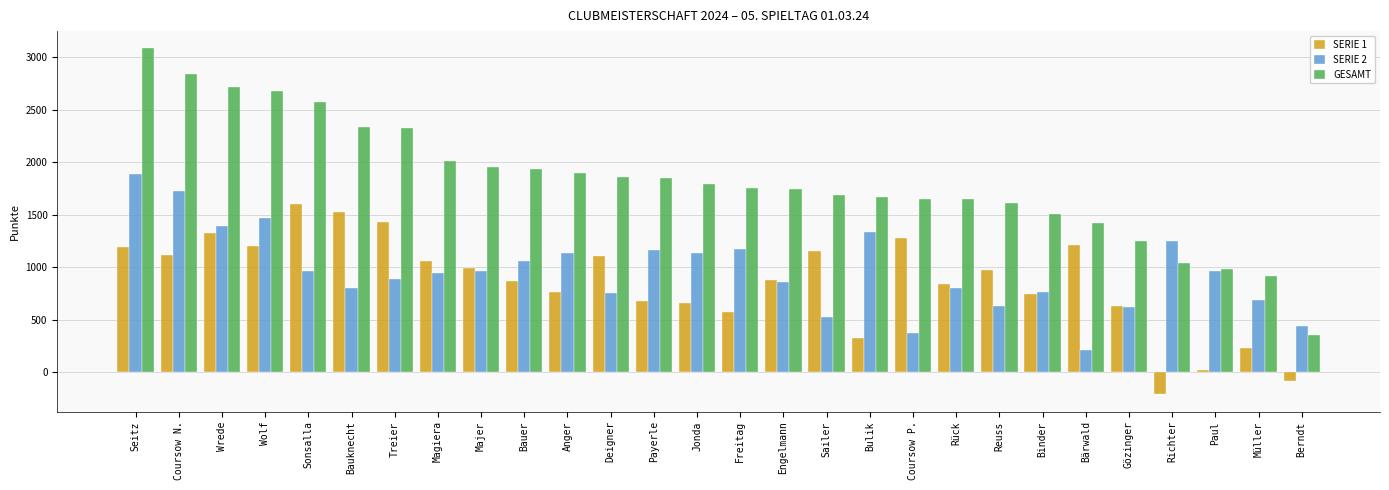

What is the average value of the GESAMT series?

1826